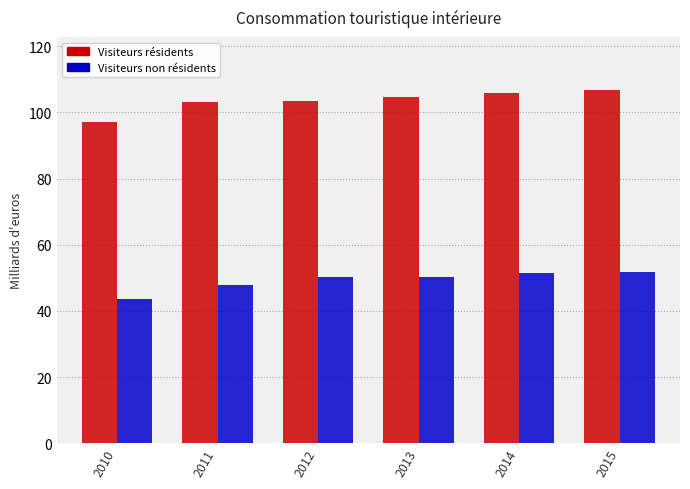

Are the bars grouped side by side (vs. stacked)?

Yes